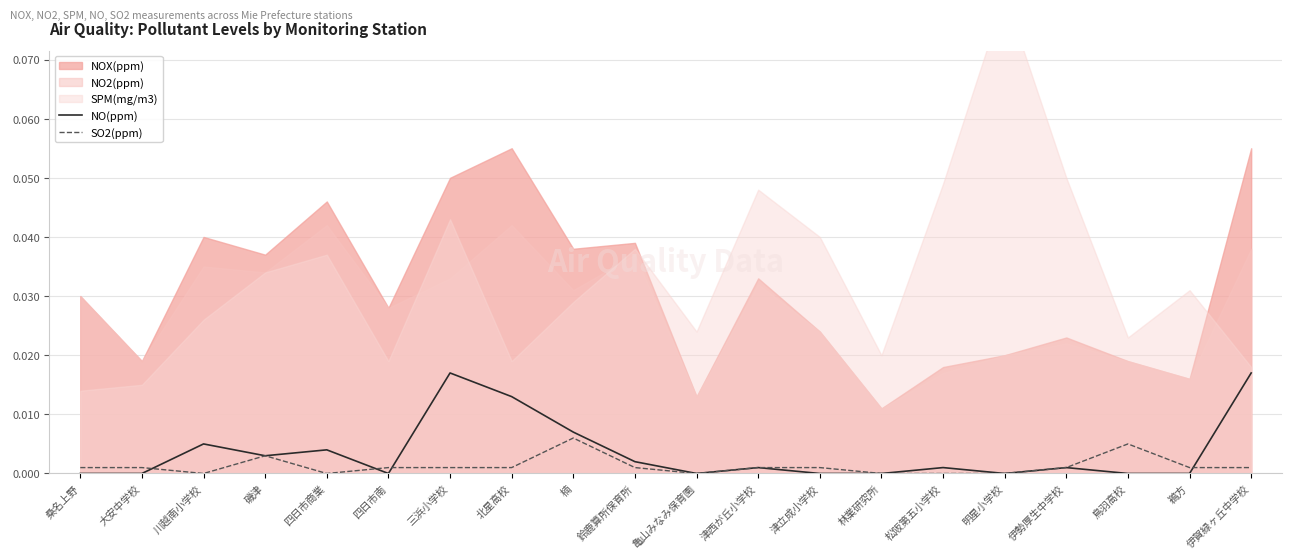

True or false: SO2(ppm) and NO(ppm) cross at least once.

True